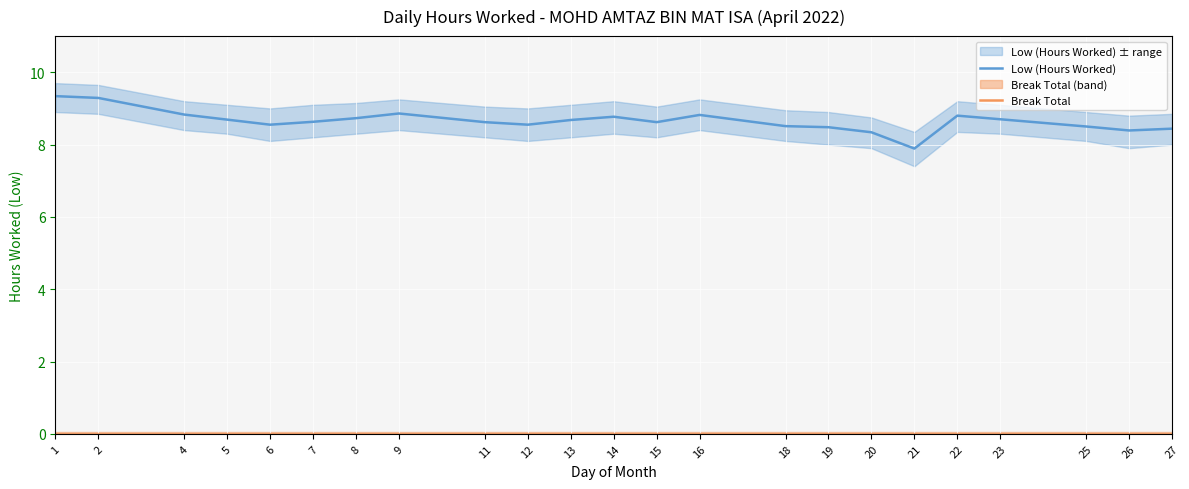

What is the total value across all series at 19?

8.5